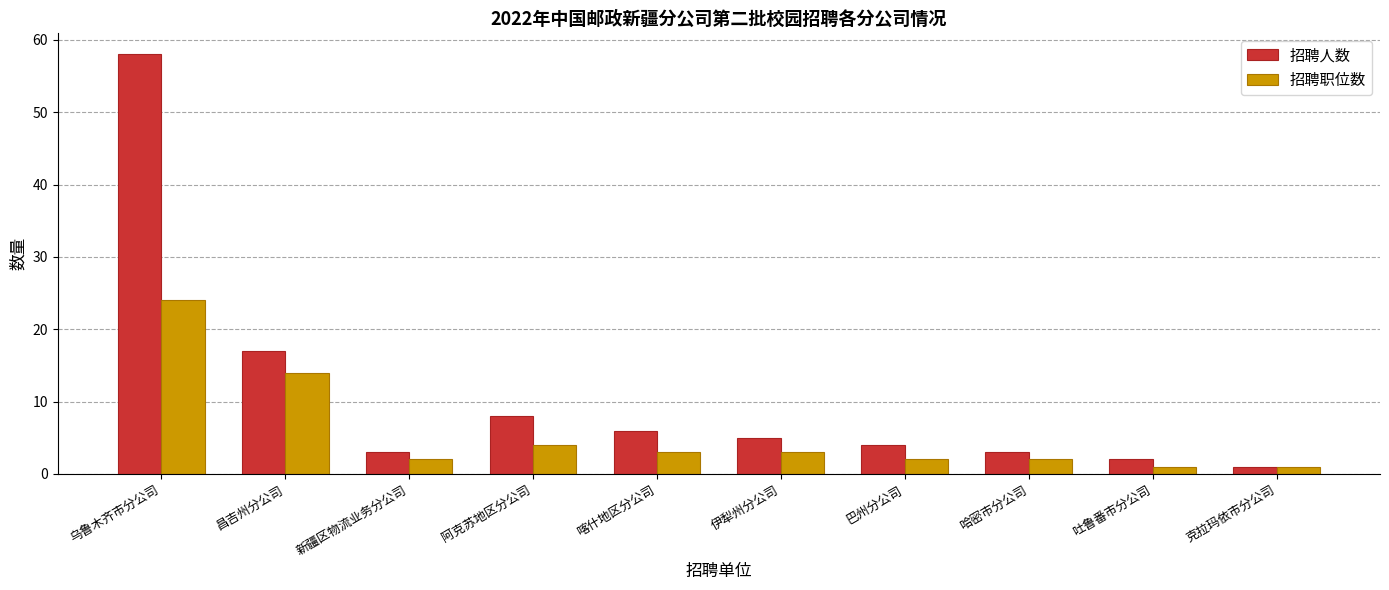

Reading left to right, list all the values displayed in this chart.

招聘人数: 乌鲁木齐市分公司=58	昌吉州分公司=17	新疆区物流业务分公司=3	阿克苏地区分公司=8	喀什地区分公司=6	伊犁州分公司=5	巴州分公司=4	哈密市分公司=3	吐鲁番市分公司=2	克拉玛依市分公司=1
招聘职位数: 乌鲁木齐市分公司=24	昌吉州分公司=14	新疆区物流业务分公司=2	阿克苏地区分公司=4	喀什地区分公司=3	伊犁州分公司=3	巴州分公司=2	哈密市分公司=2	吐鲁番市分公司=1	克拉玛依市分公司=1